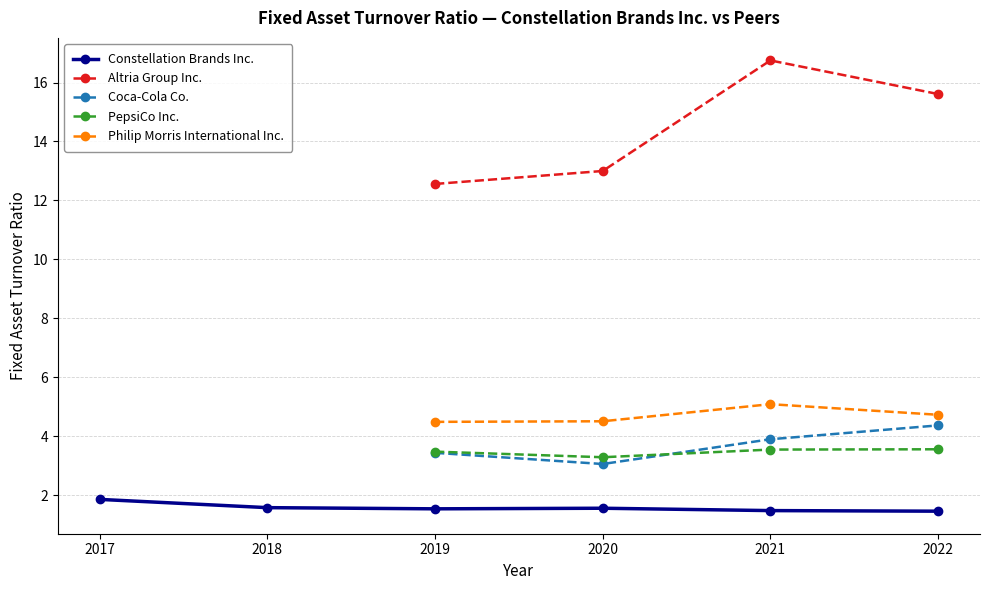

At which category is the sum across all series the highest?

2021